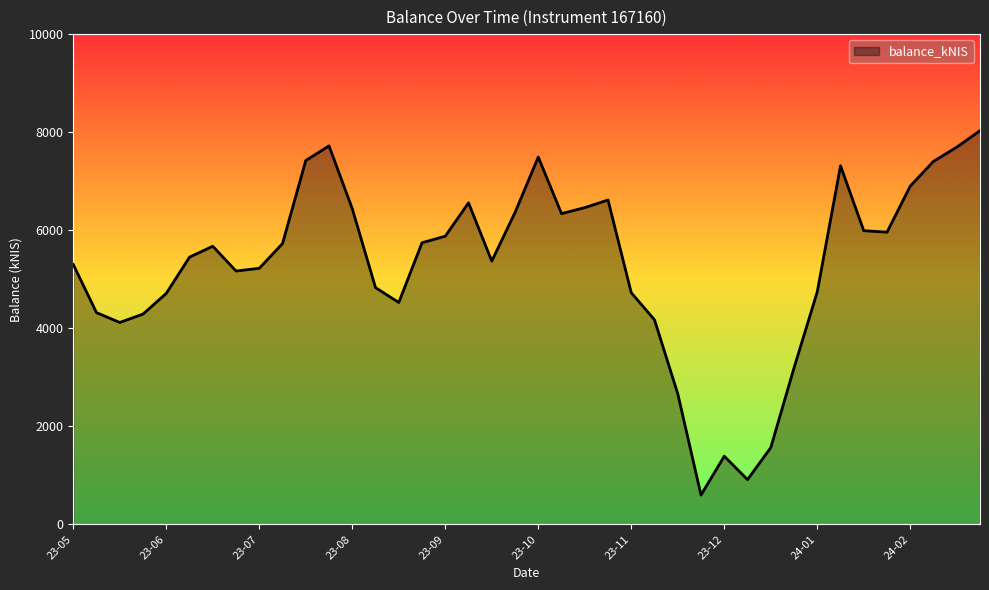

What is the difference between the second highest and second lowest values?

6808.0